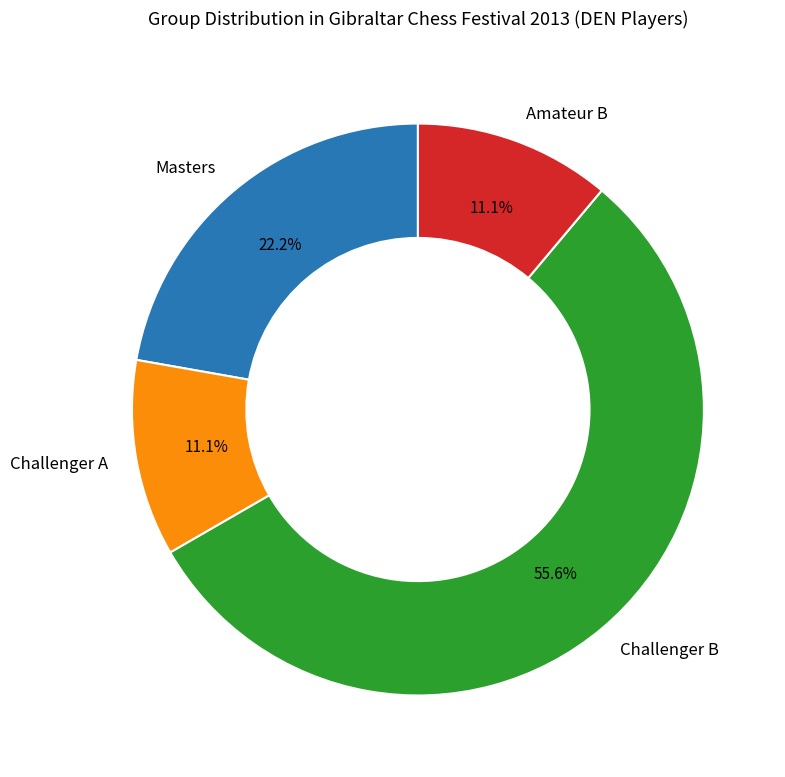

True or false: Challenger B accounts for 43% of the total.

False